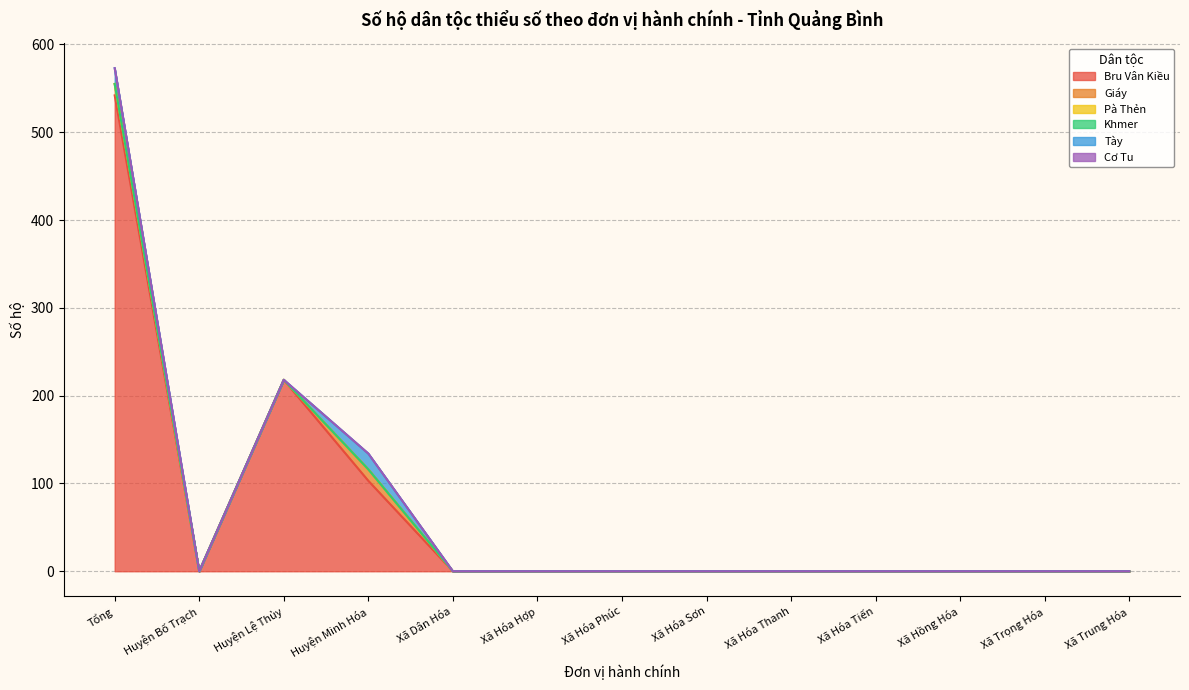

Which series has the largest total across all categories?

Bru Vân Kiều